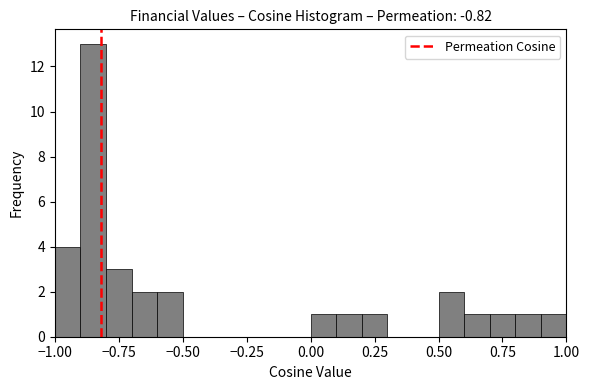

Around what value on the x-axis is the tallest bar? Give the approximate position of its centre, as read against the axis.

-0.85